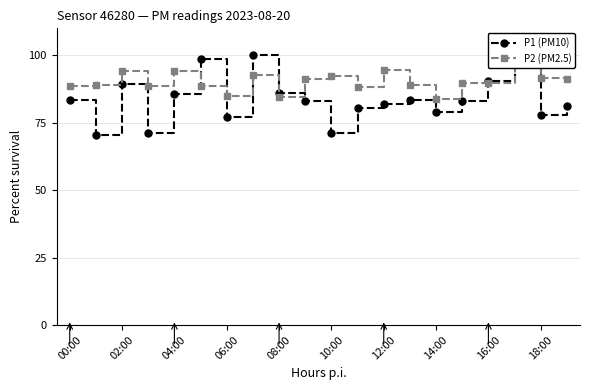

What is the difference between the maximum and minimum values in the P2 (PM2.5) series?

16.2